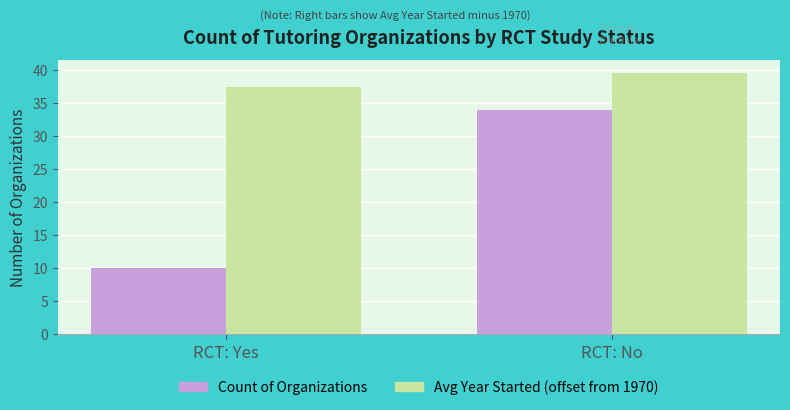

Is it true that Count of Organizations equals 4.8 at RCT: Yes?

False